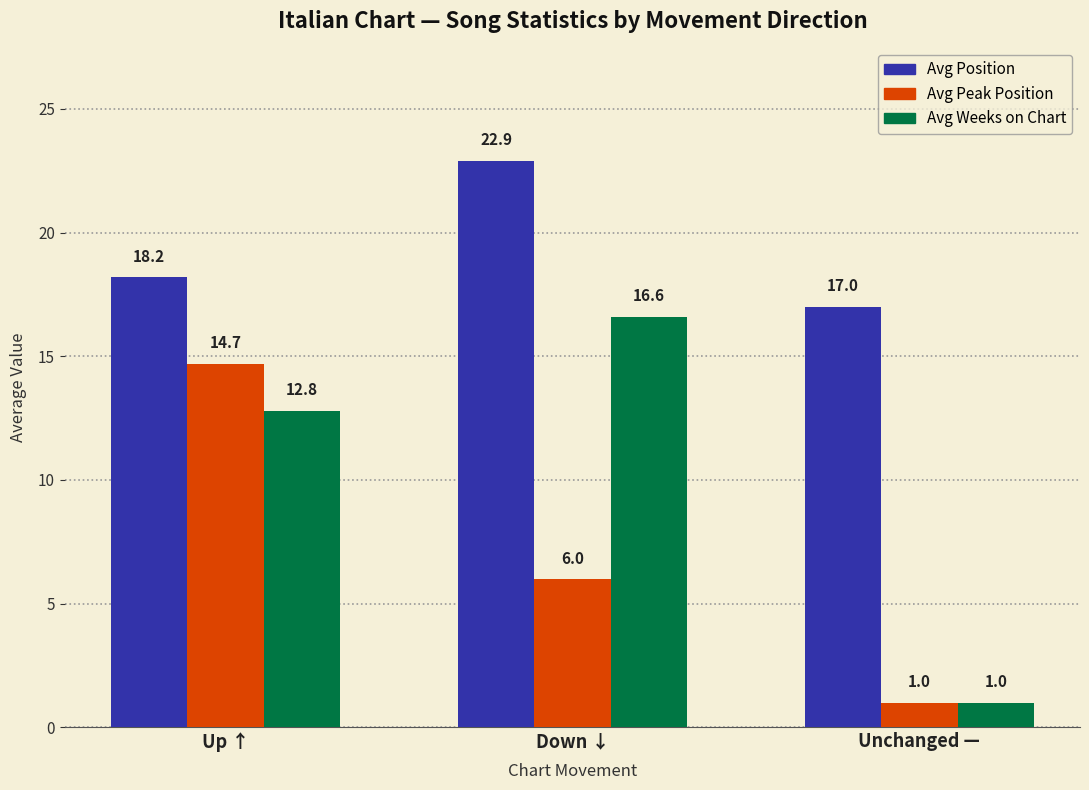

List the labels in order of Avg Position value, largest first.

Down ↓, Up ↑, Unchanged —